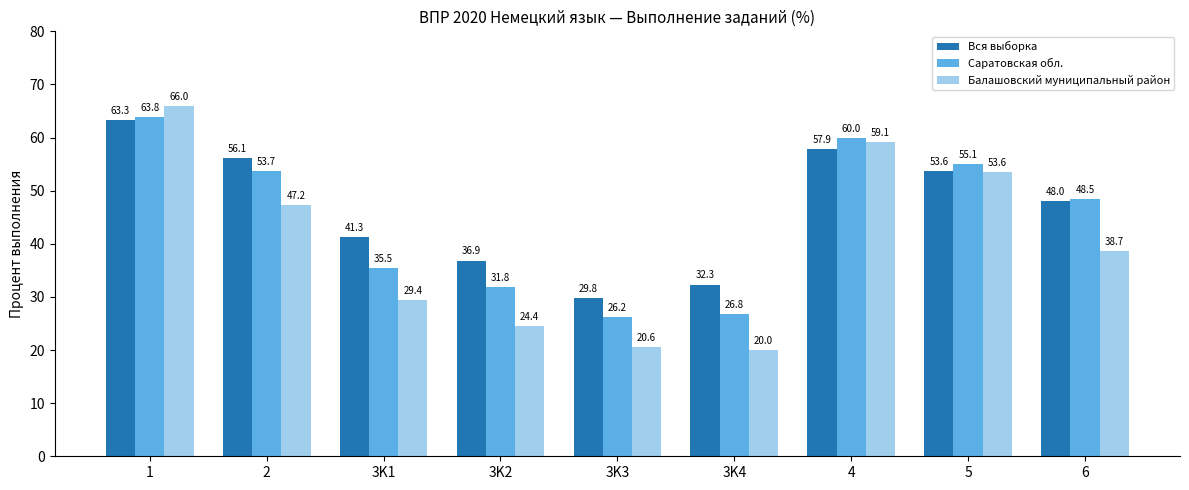

What is the lowest value of the Саратовская обл. series?

26.2